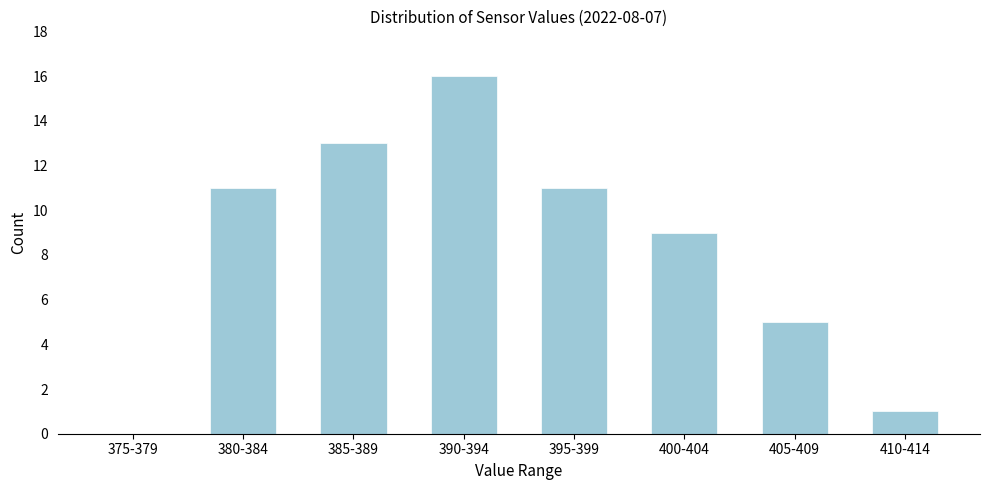

Reading right to left, transcribe all the data shown in this chart.

410-414=1	405-409=5	400-404=9	395-399=11	390-394=16	385-389=13	380-384=11	375-379=0